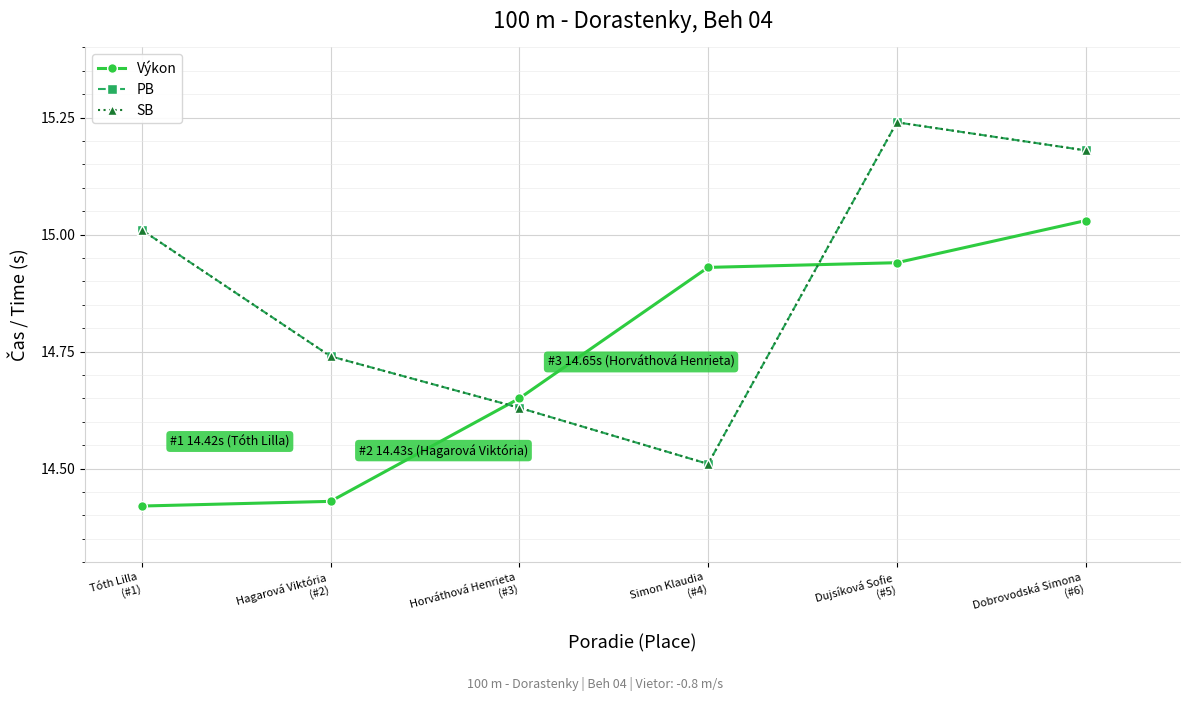

Does the chart display data point markers on the line(s)?

Yes